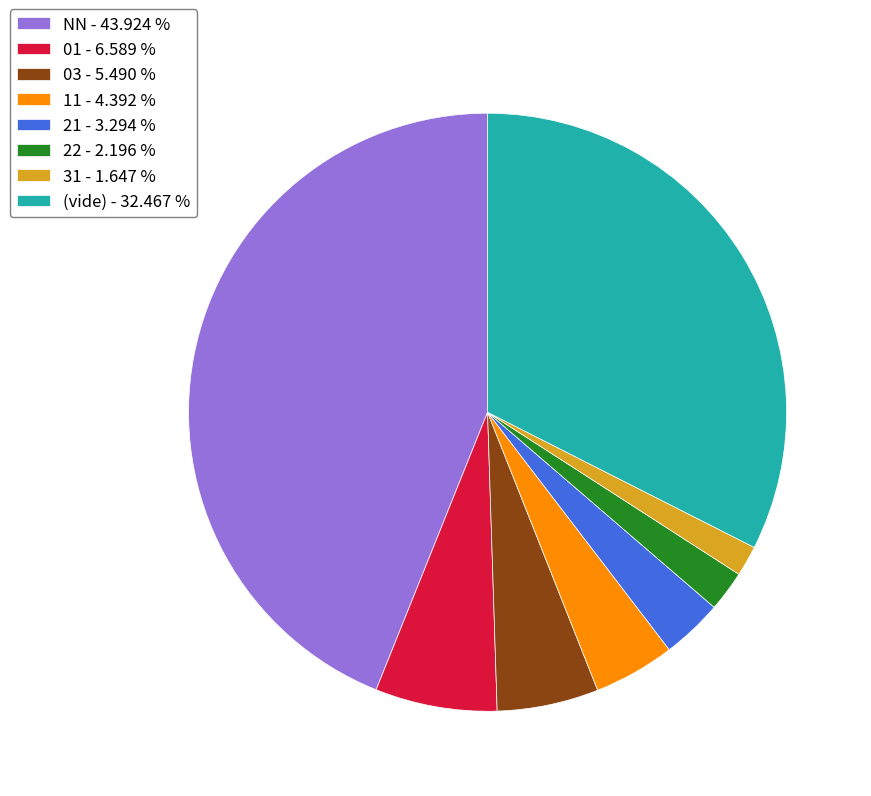

Combined, do 21 - 3.294 % and (vide) - 32.467 % account for over 50%?

No